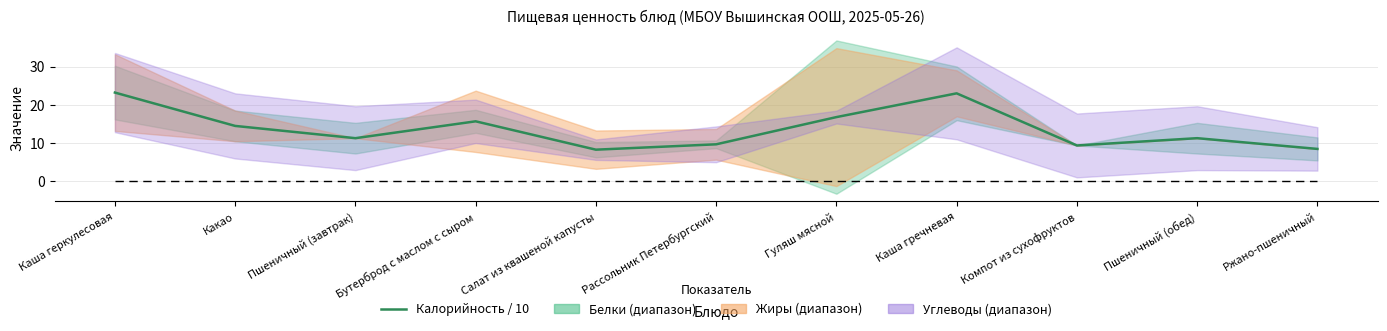

What is the average value?

13.8